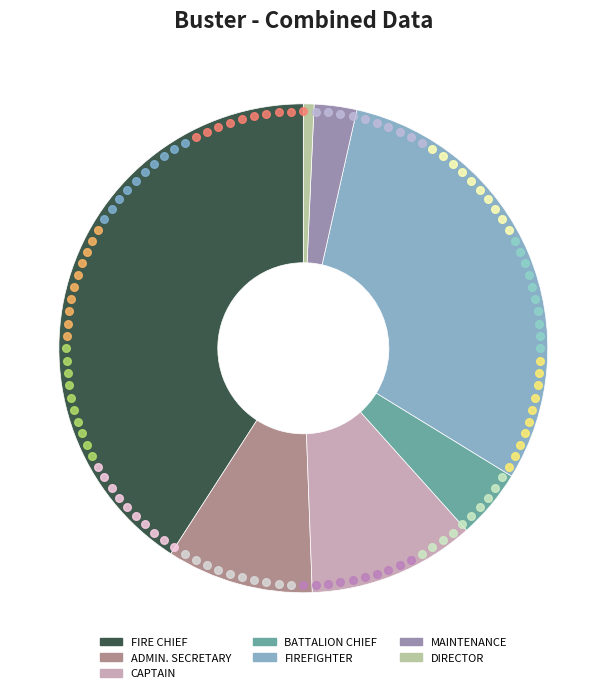

Is it true that ADMIN. SECRETARY is 10% of the pie?

True